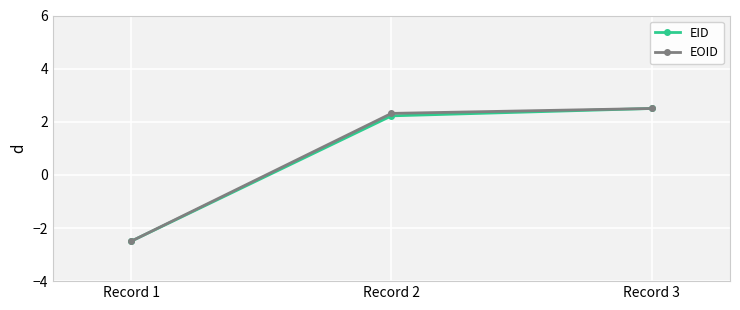

What are all the series names shown in the legend?

EID, EOID